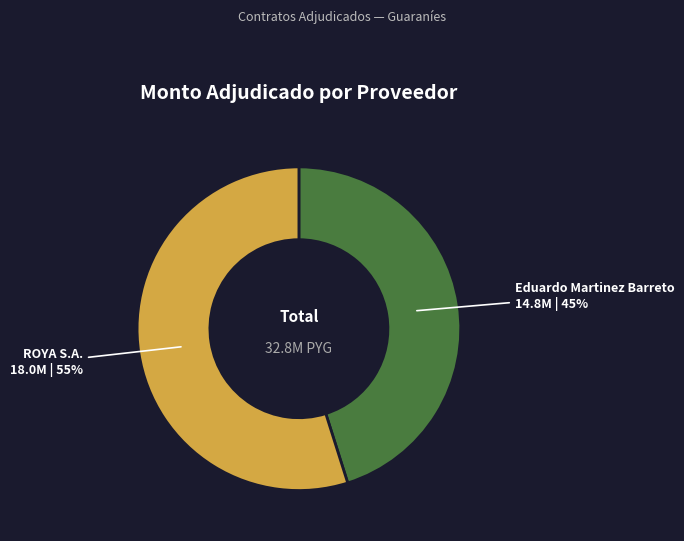

What is the largest slice in the pie chart?

ROYA S.A.